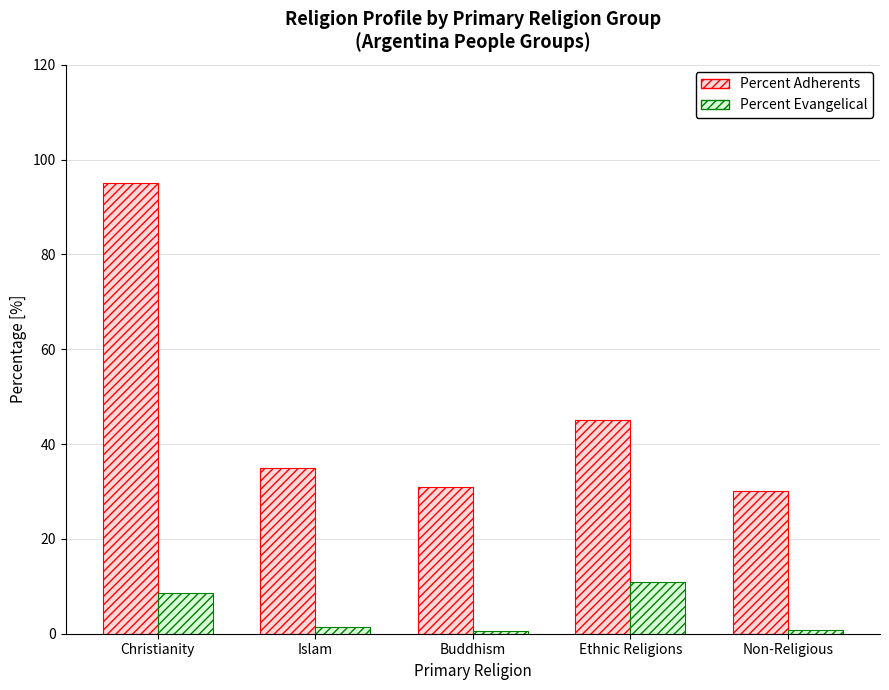

What is the lowest value of the Percent Adherents series?

30.0